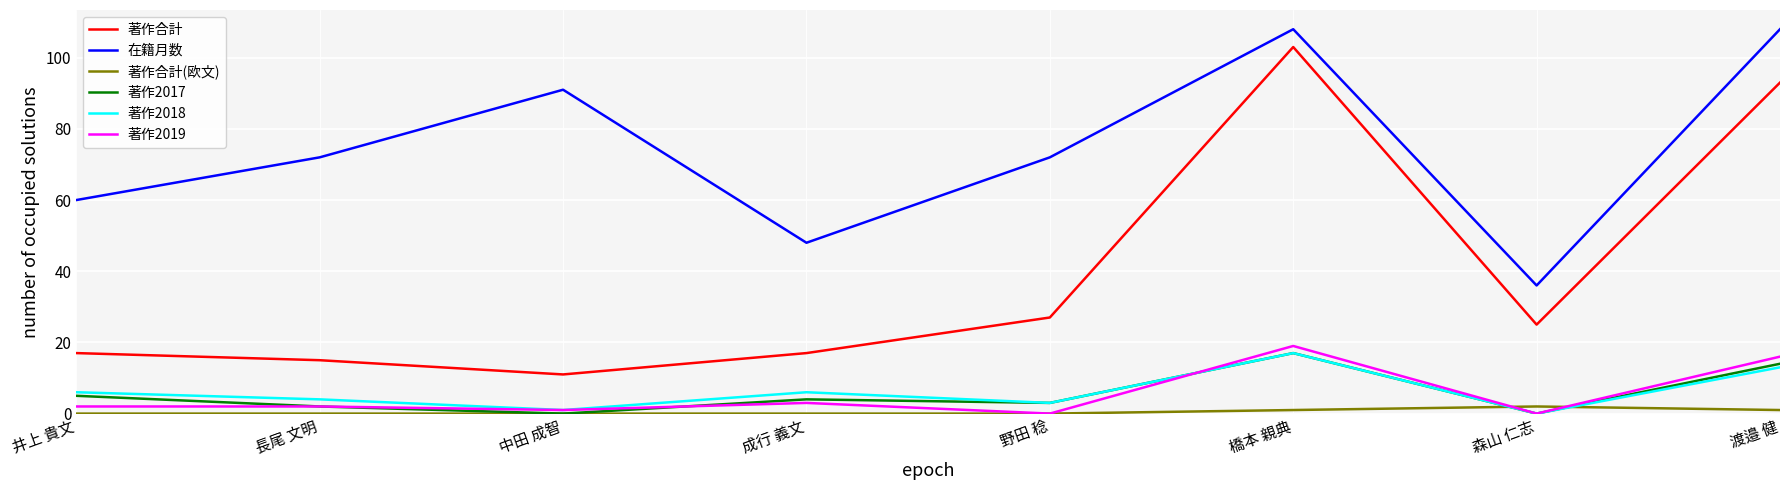

What is the maximum value shown in the chart?

108